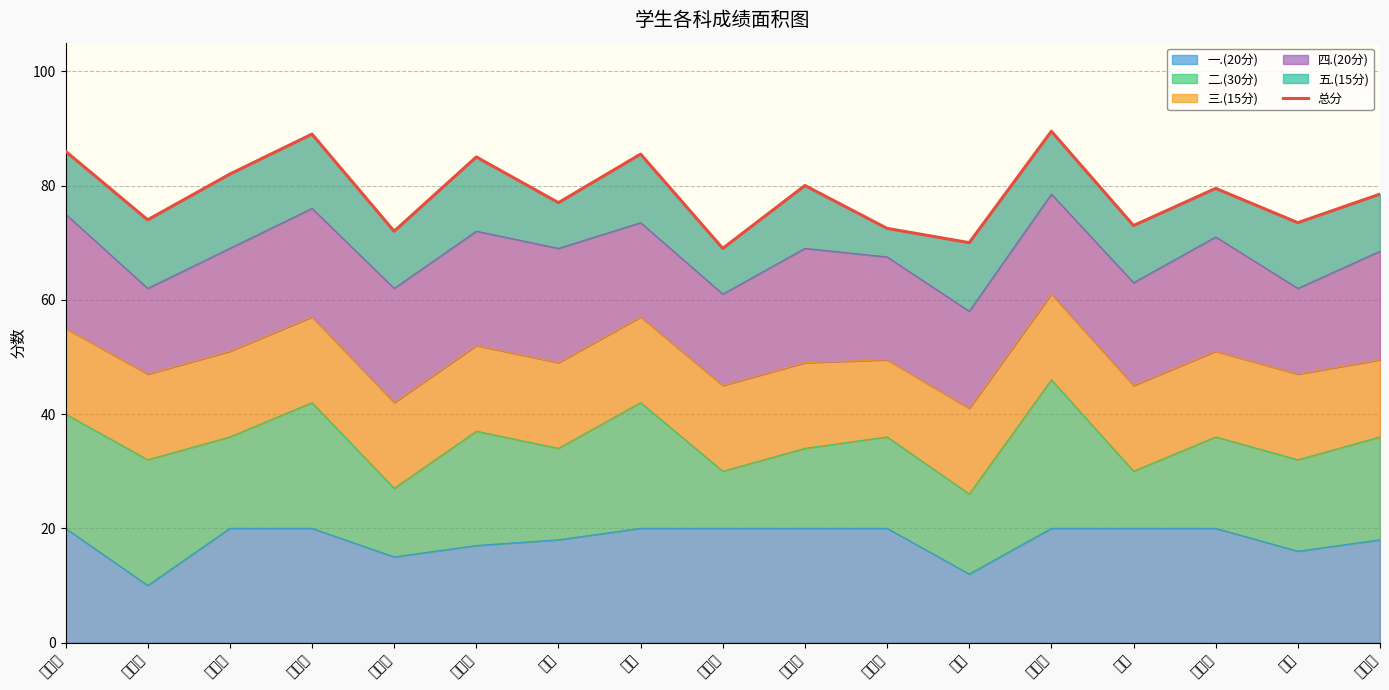

At which label is the value closest to 79?

汪晓燕